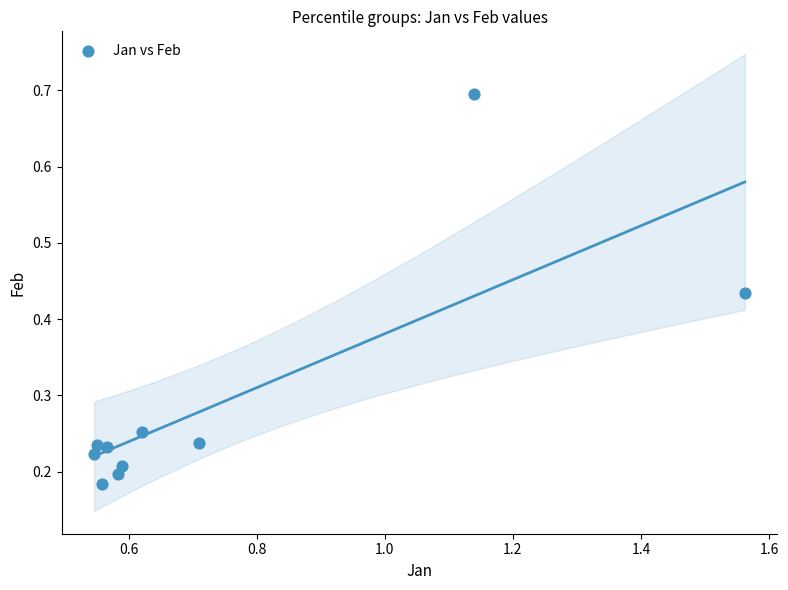

What is the range of X values (max minus min)?

1.0